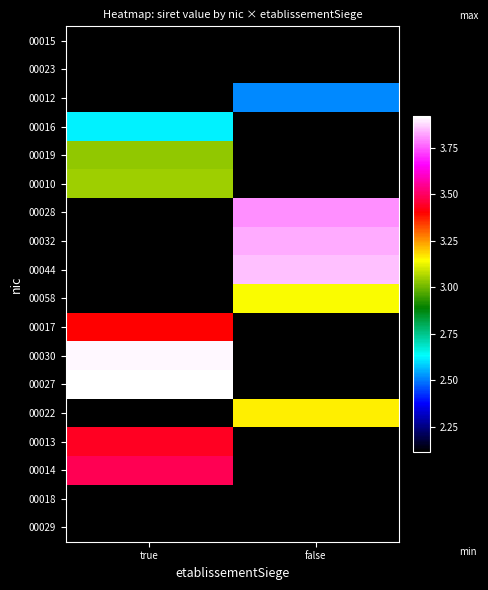

Which category has the highest value in the 00016 series?

true